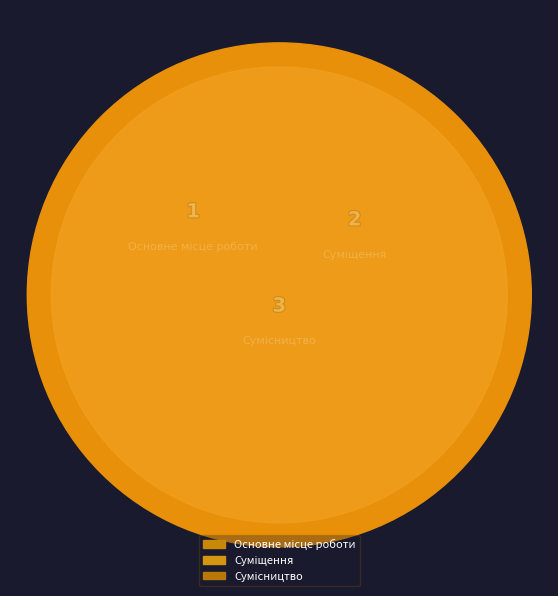

To the nearest percent, what is the difference between the Основне місце роботи and Сумісництво slice percentages?

33%